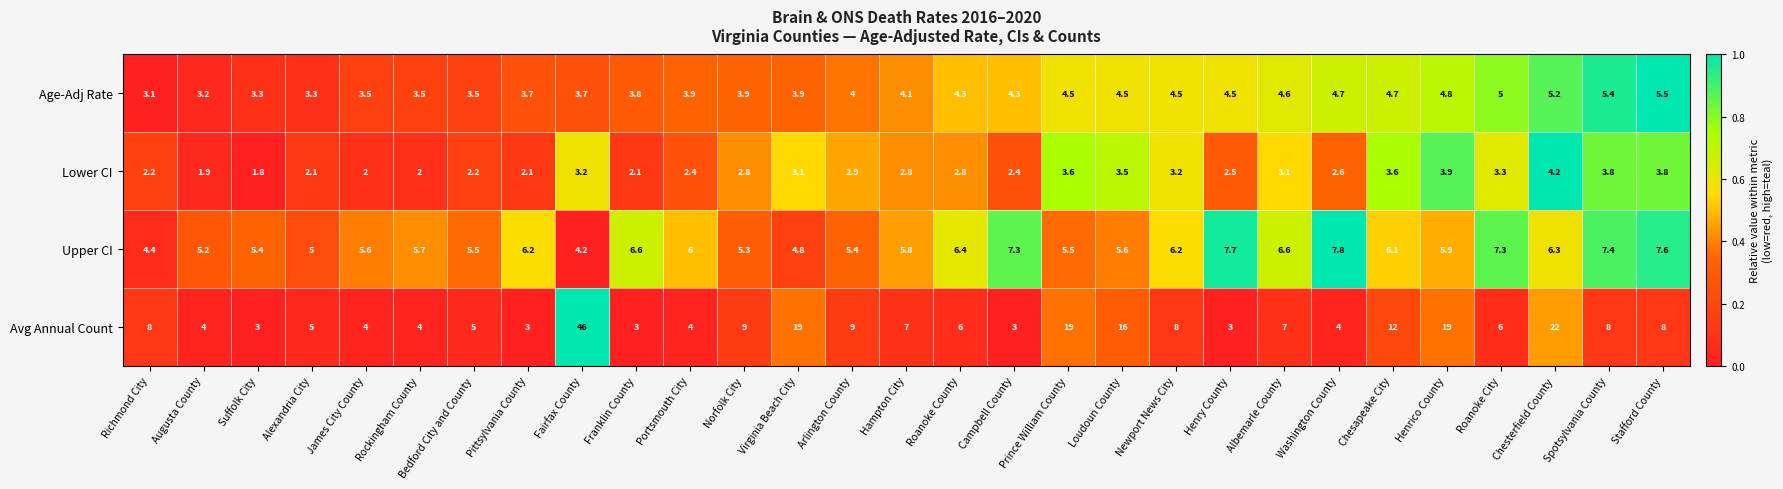

How many data points does each series have?

29